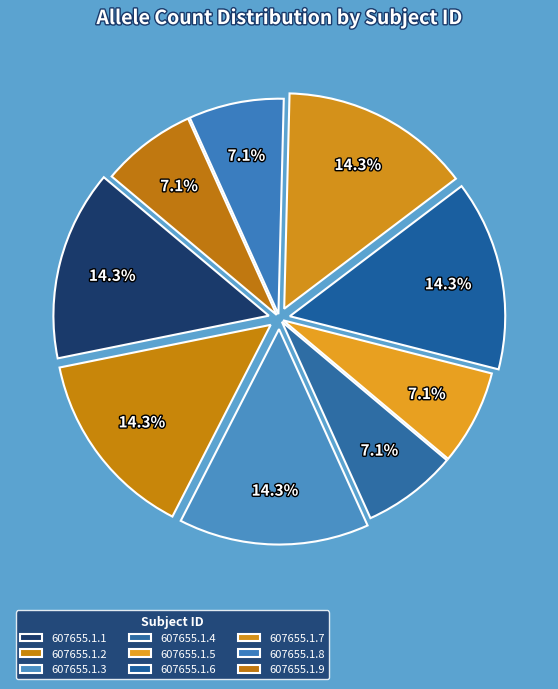

What percentage is the 607655.1.3 slice, to the nearest percent?

14%